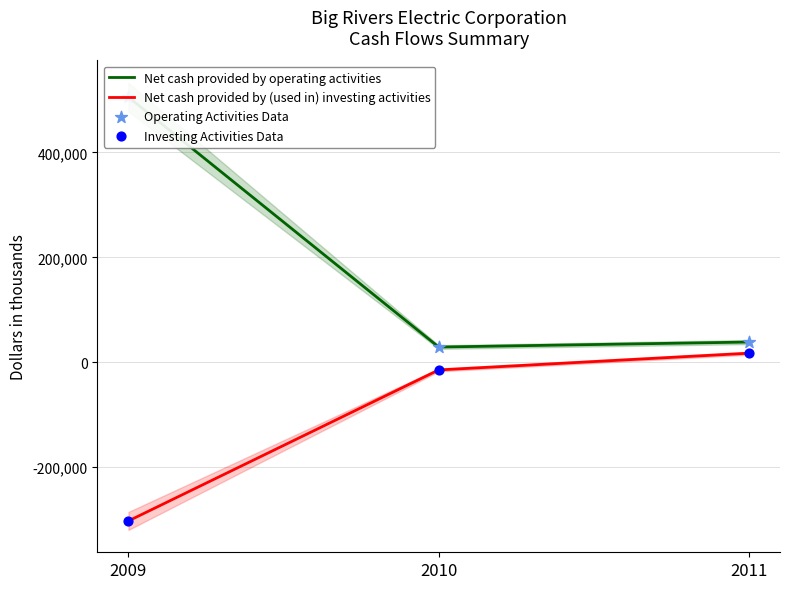

What are all the series names shown in the legend?

Net cash provided by operating activities, Net cash provided by (used in) investing activities, Operating Activities Data, Investing Activities Data